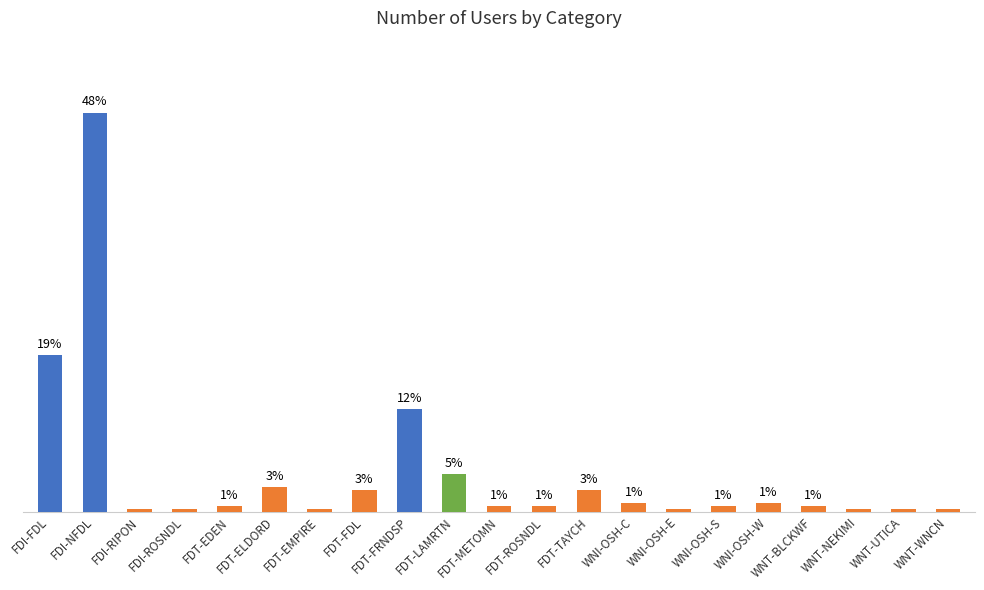

What is the value of the 18th bar from the left?

0.7